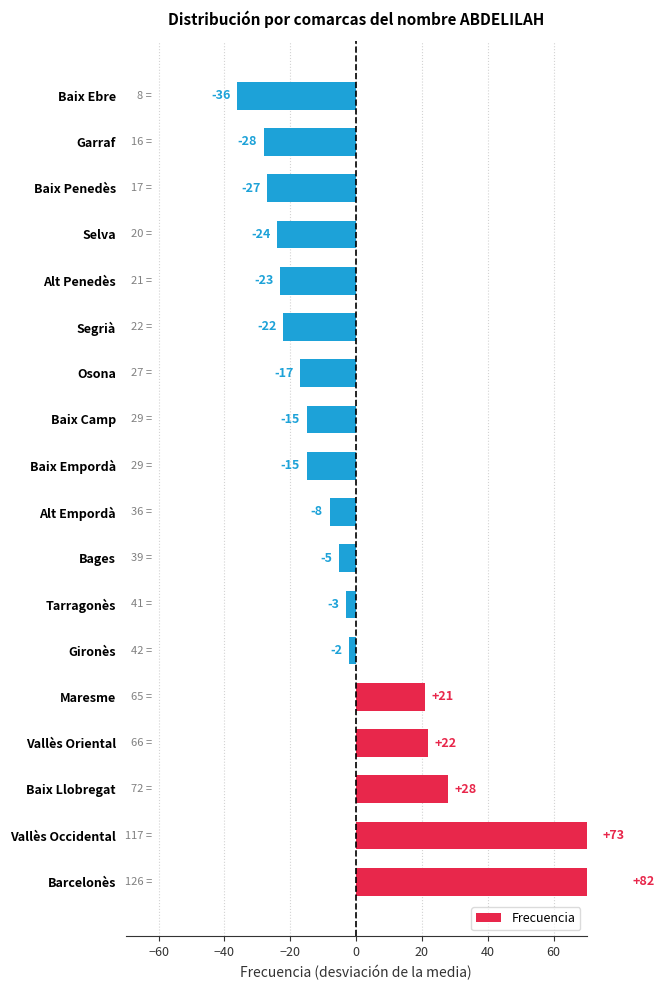

Reading left to right, transcribe all the data shown in this chart.

81.9	72.9	27.9	21.9	20.9	-2.1	-3.1	-5.1	-8.1	-15.1	-15.1	-17.1	-22.1	-23.1	-24.1	-27.1	-28.1	-36.1